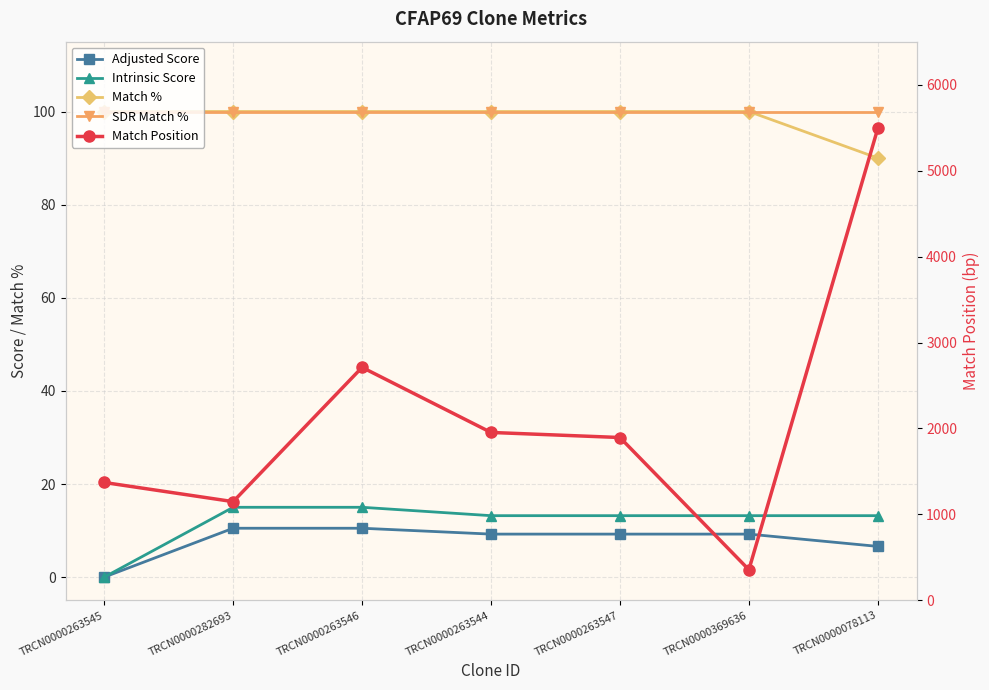

True or false: SDR Match % has a value of 100.0 at TRCN0000263544.

True